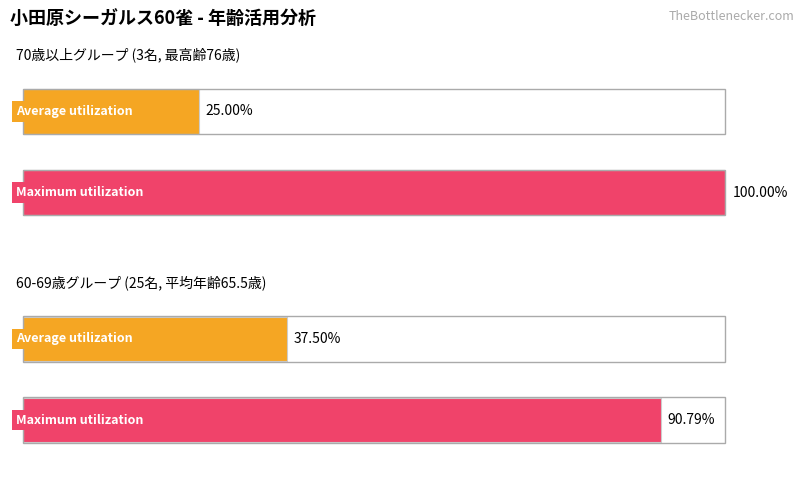

Are the bars grouped side by side (vs. stacked)?

Yes